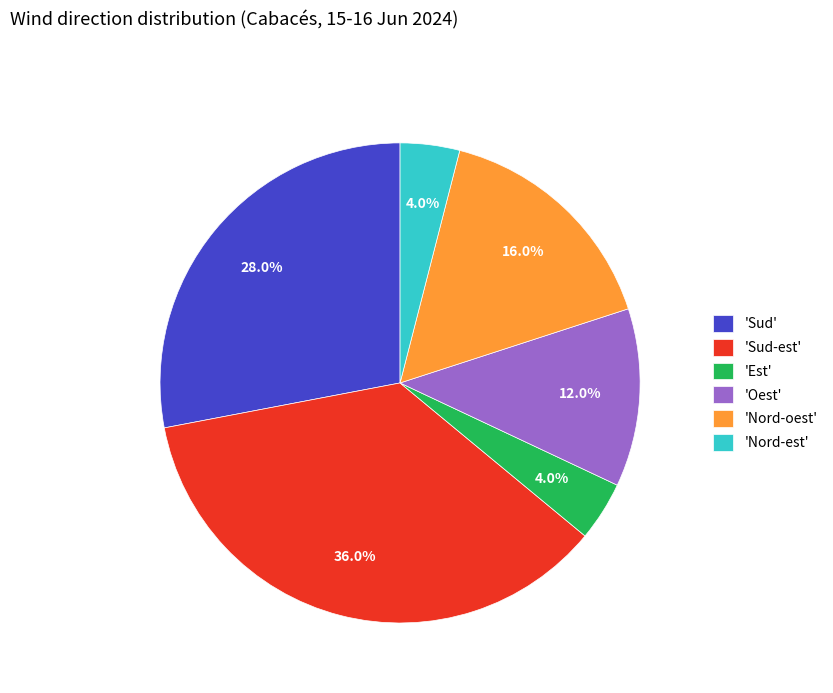

Is there a majority slice in this chart?

No